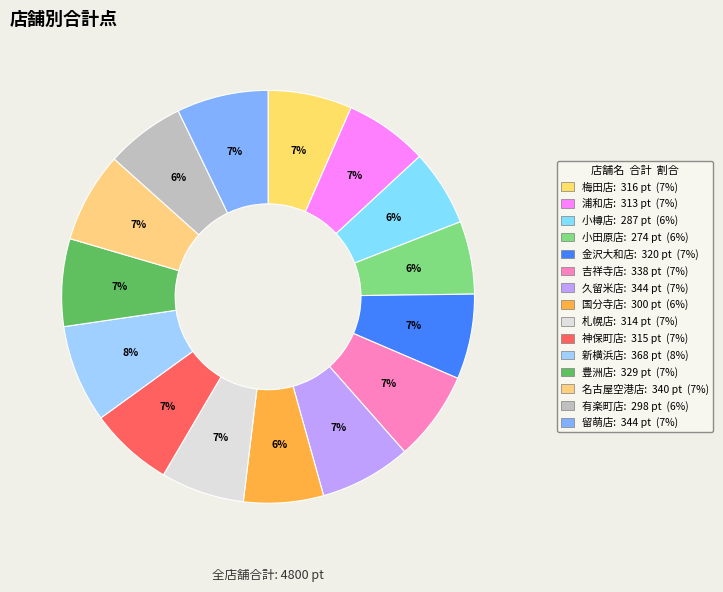

Combined, do 浦和店 and 小田原店 account for over 50%?

No